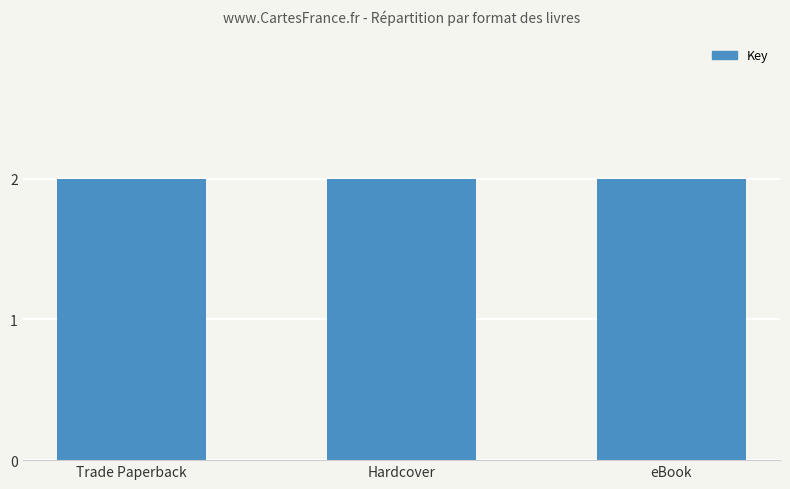

At which category does the chart reach its peak across all series?

Trade Paperback